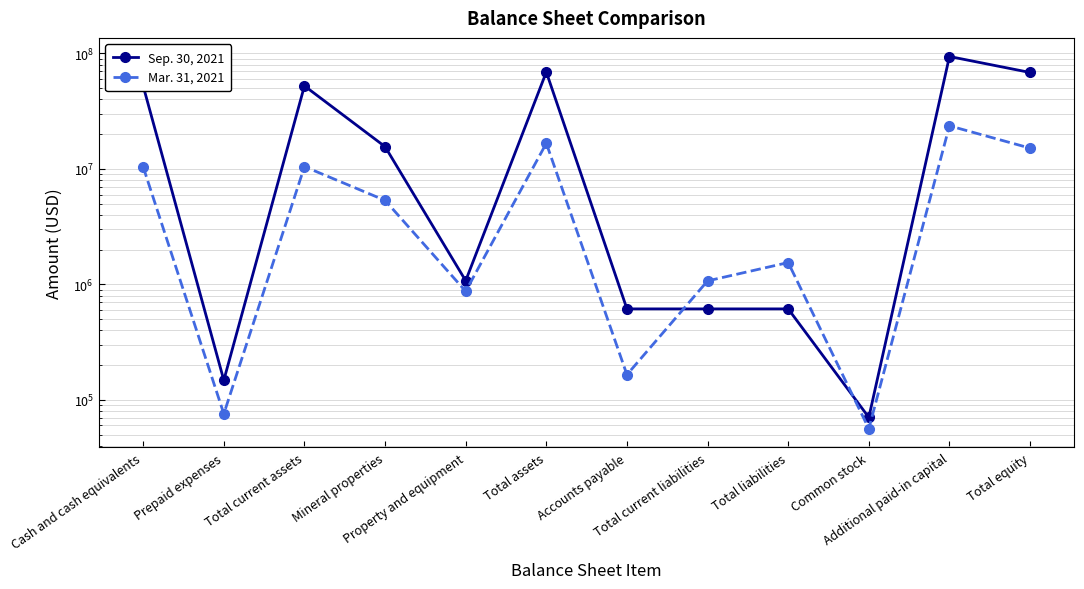

Which series has the largest range (max minus min)?

Sep. 30, 2021